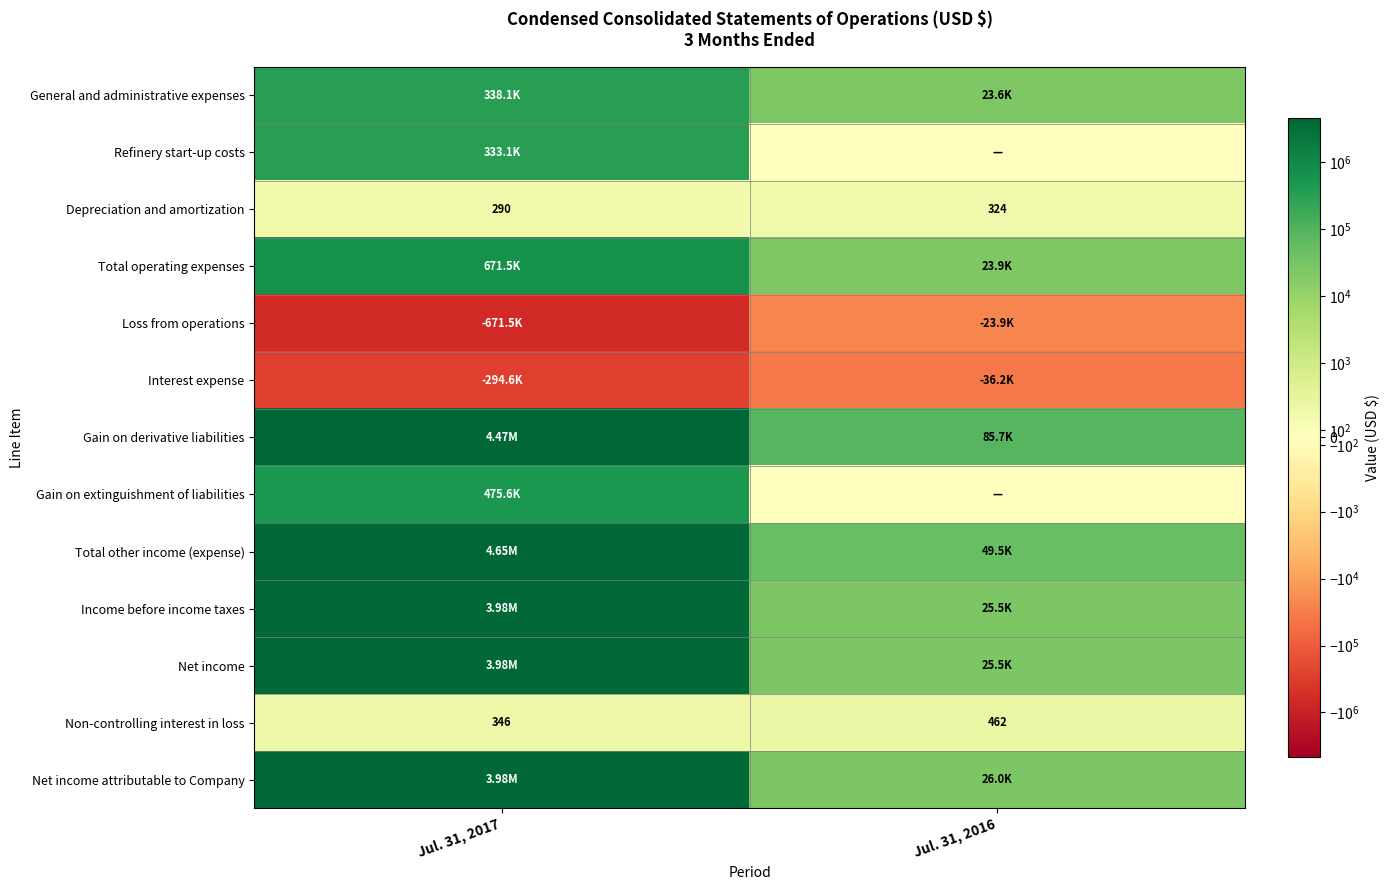

What is the difference between the Non-controlling interest in loss values at Jul. 31, 2016 and Jul. 31, 2017?

116